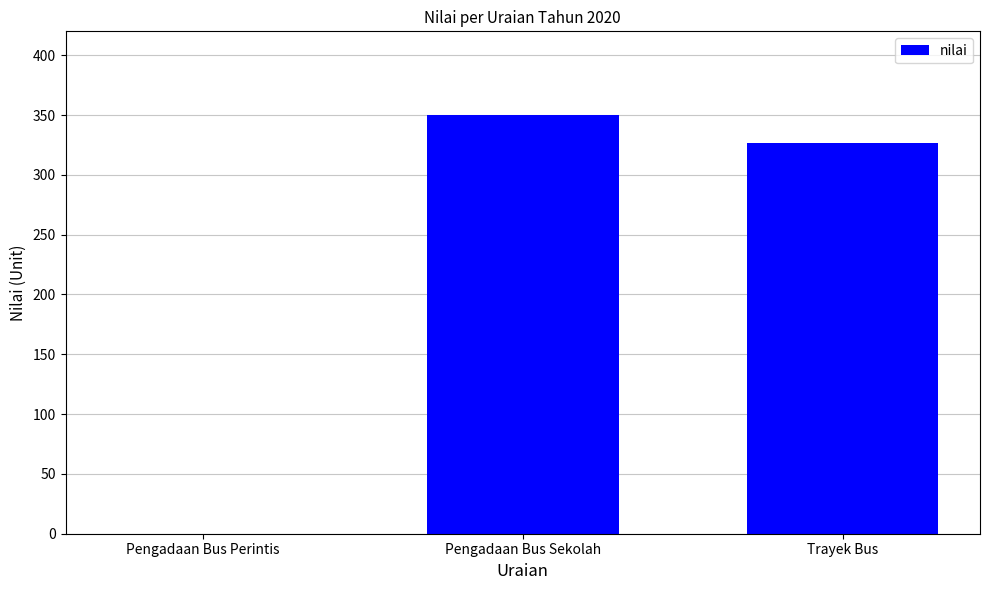

Reading left to right, list all the values displayed in this chart.

0	350	327